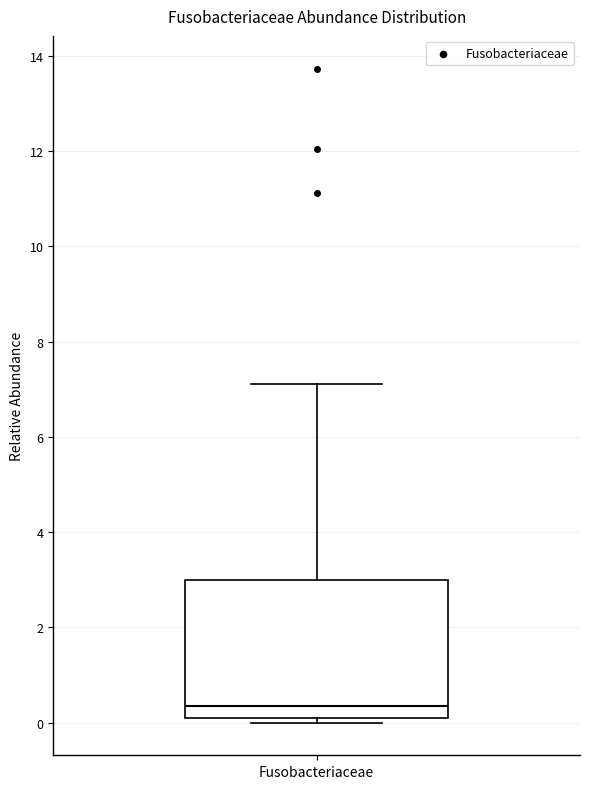

Read this box plot against the y-axis: the position of the median line, the range covered by the box, and the ends of both whiskers. The values are not printed on the chart, so give them approximately, as read against the axis.

median 0.4, box 0.2 to 3.0, whiskers 0.0 to 7.2